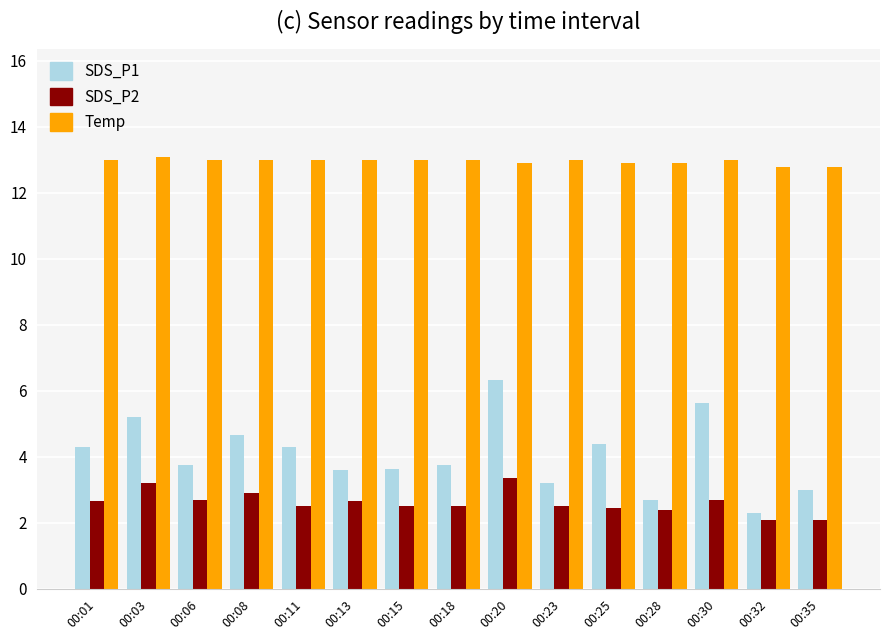

Count the number of data series in this chart.

3